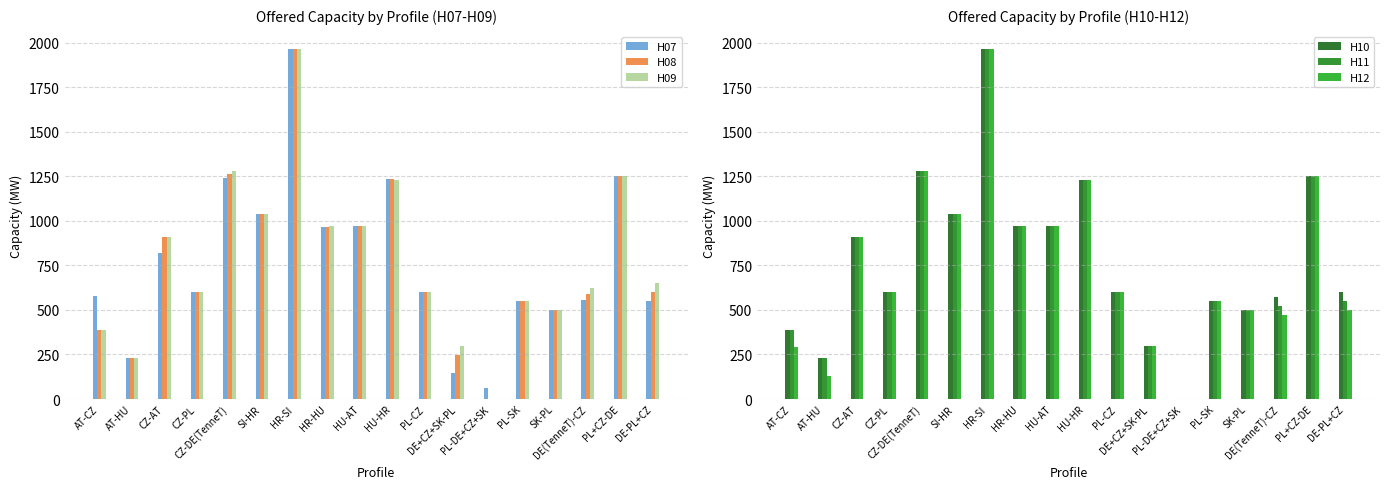

At which label does H08 reach its peak?

HR-SI